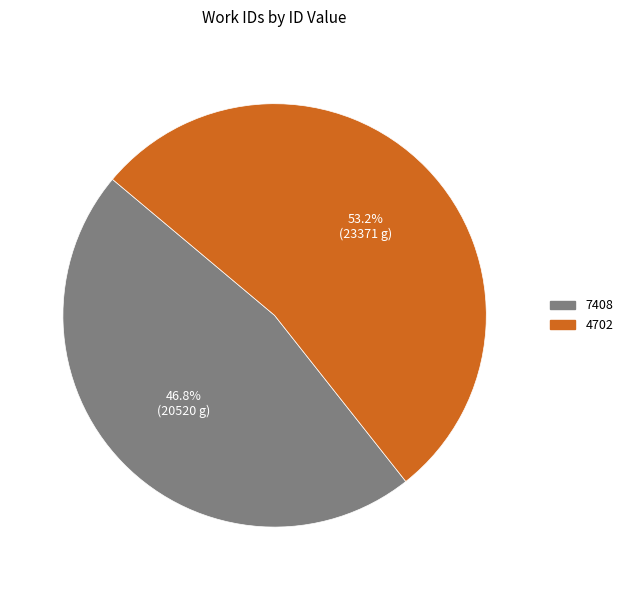

Is it true that 7408 is 60% of the pie?

False